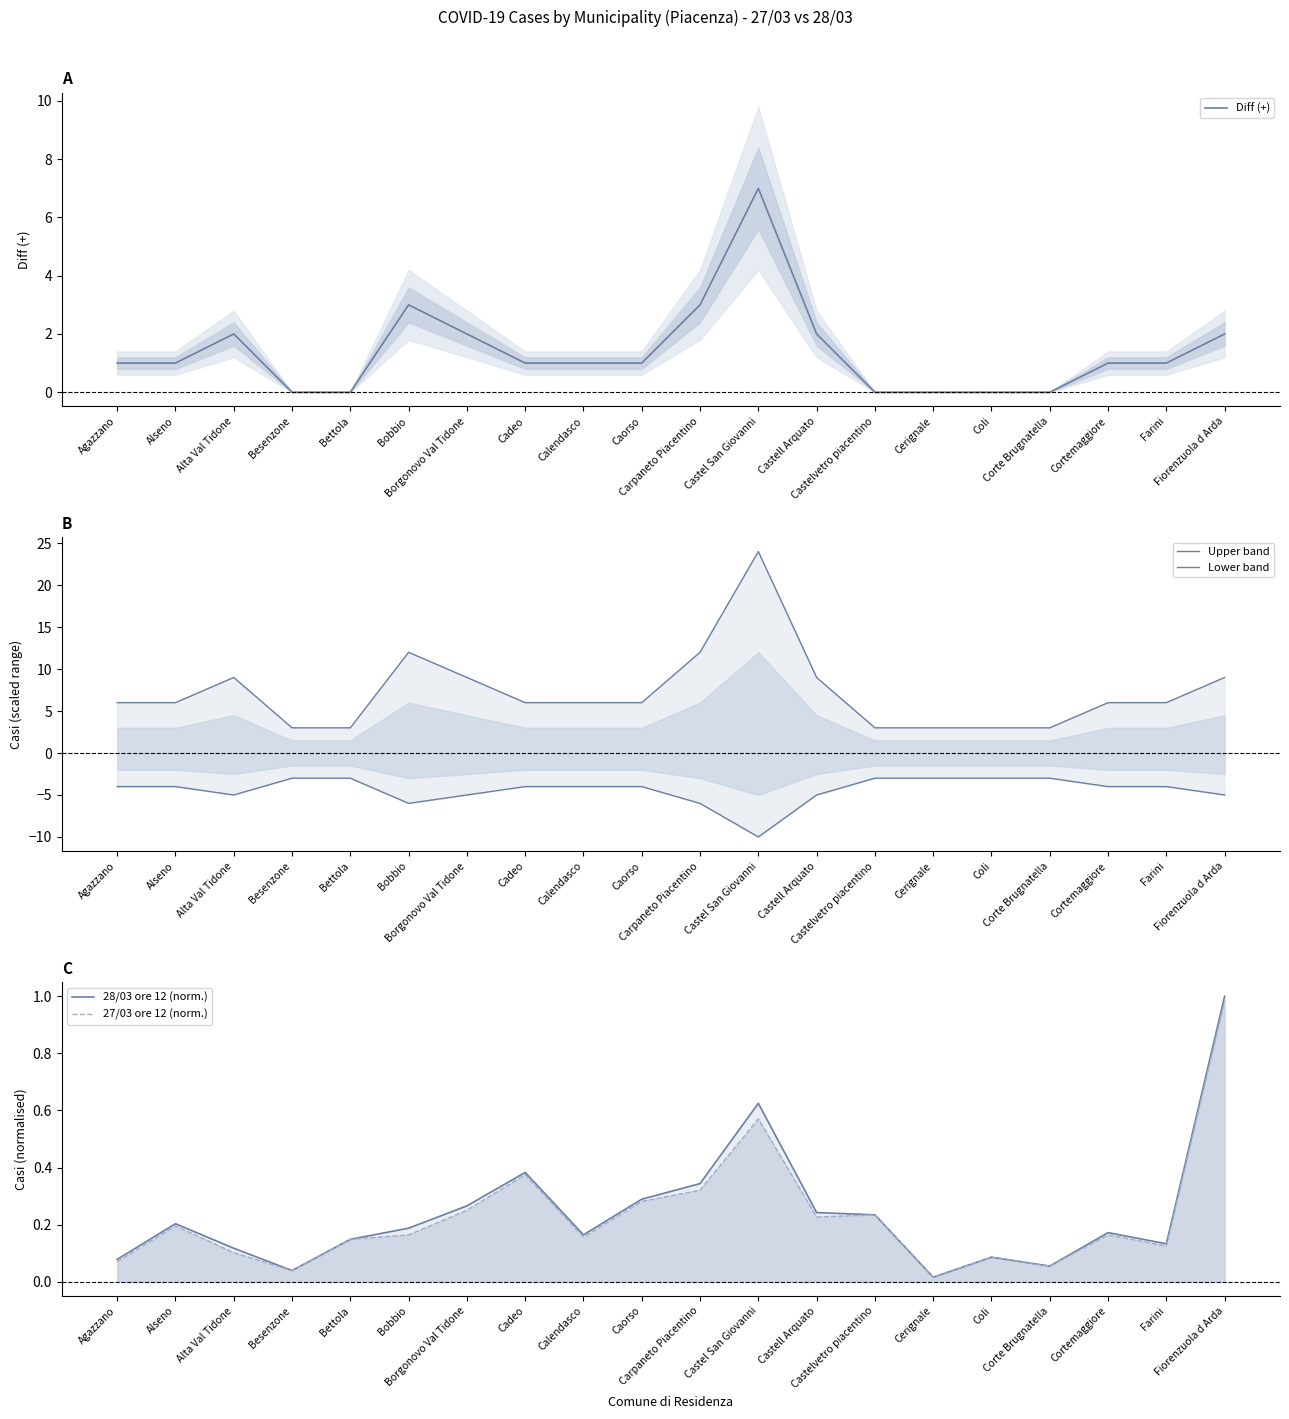

What is the maximum value for Upper band?

24.0